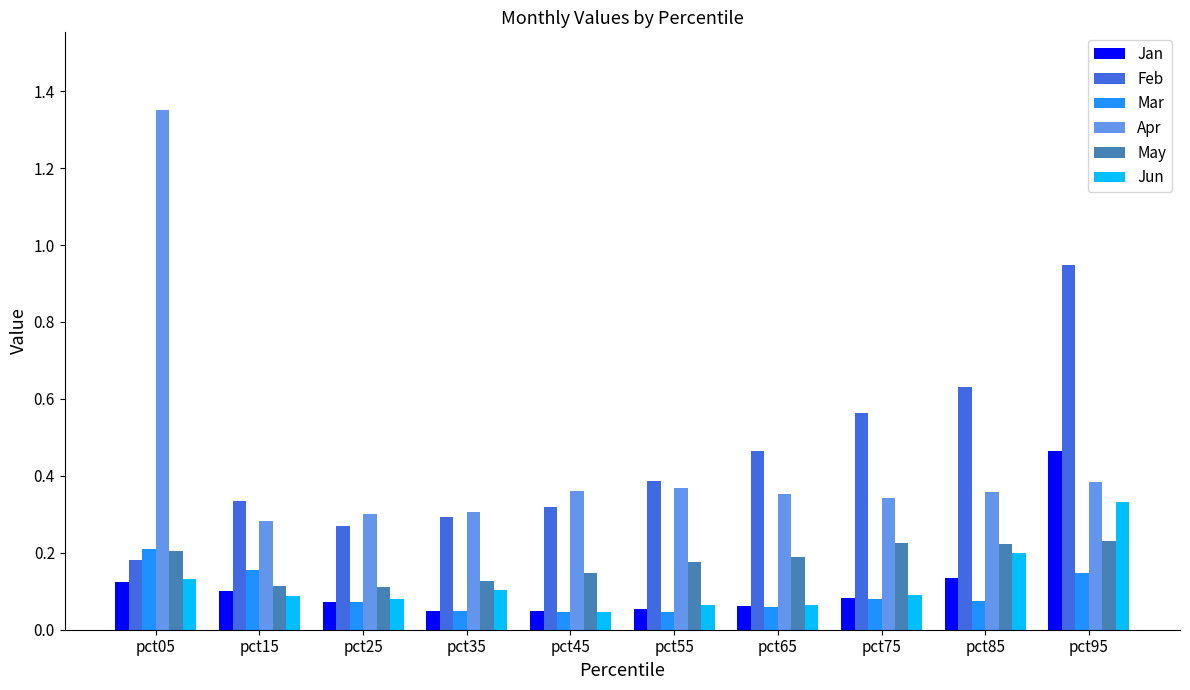

What is the difference between the maximum and minimum values in the Apr series?

1.1